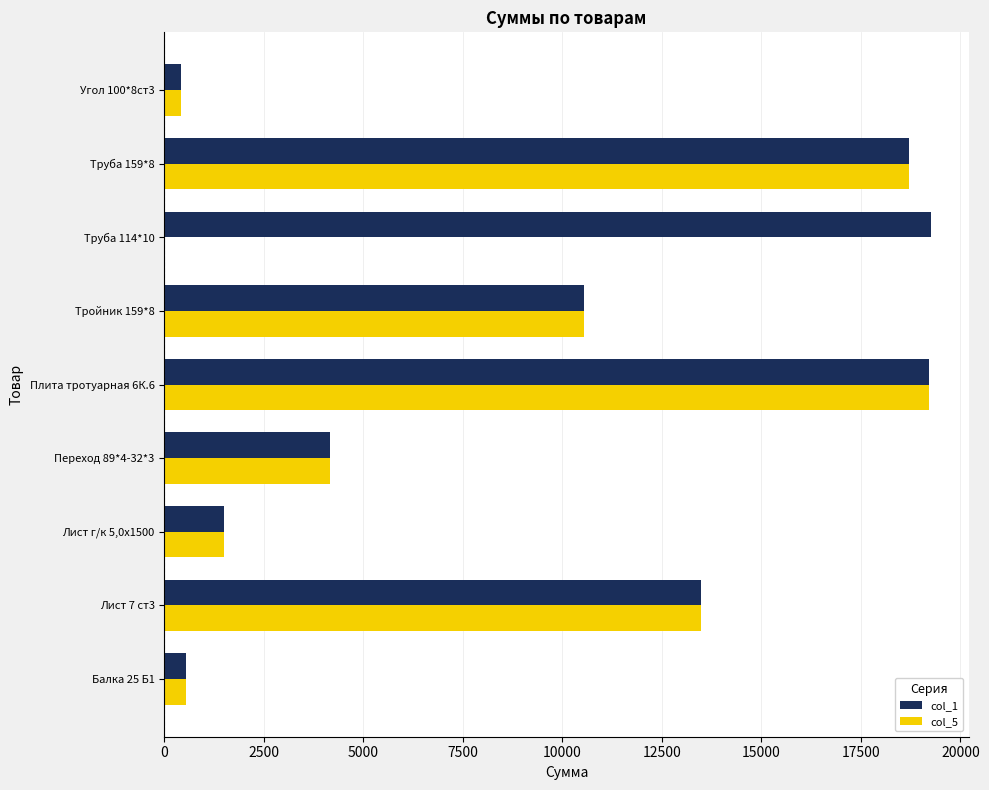

Is the value of col_5 at Труба 159*8 greater than the value of col_1 at Балка 25 Б1?

Yes